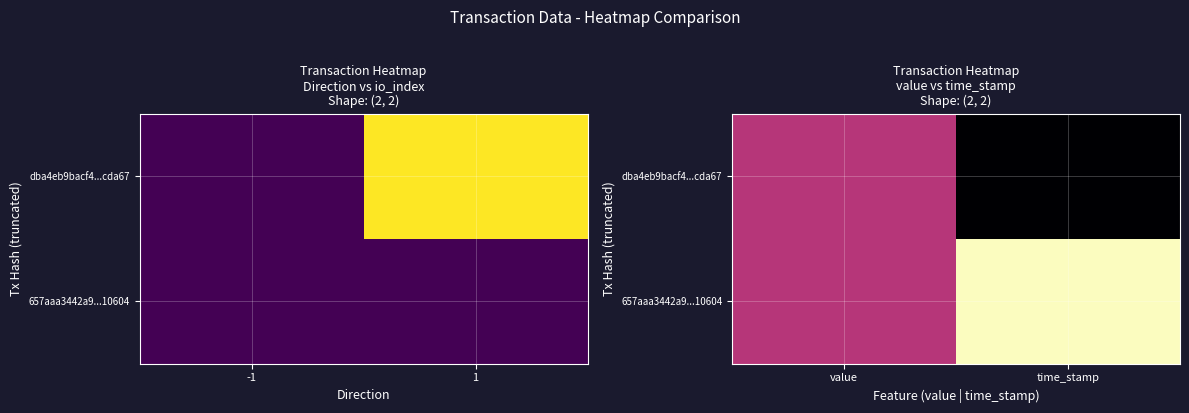

Which has a higher value, -1 or 1?

1